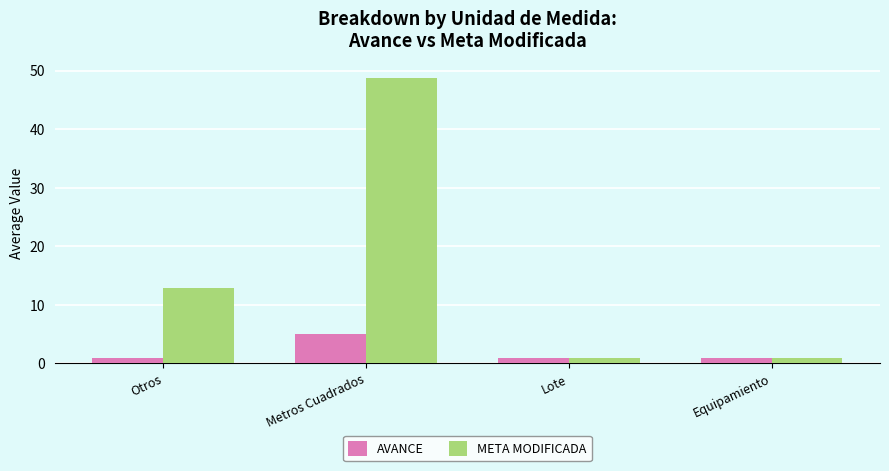

What is the greatest value displayed?

48.8